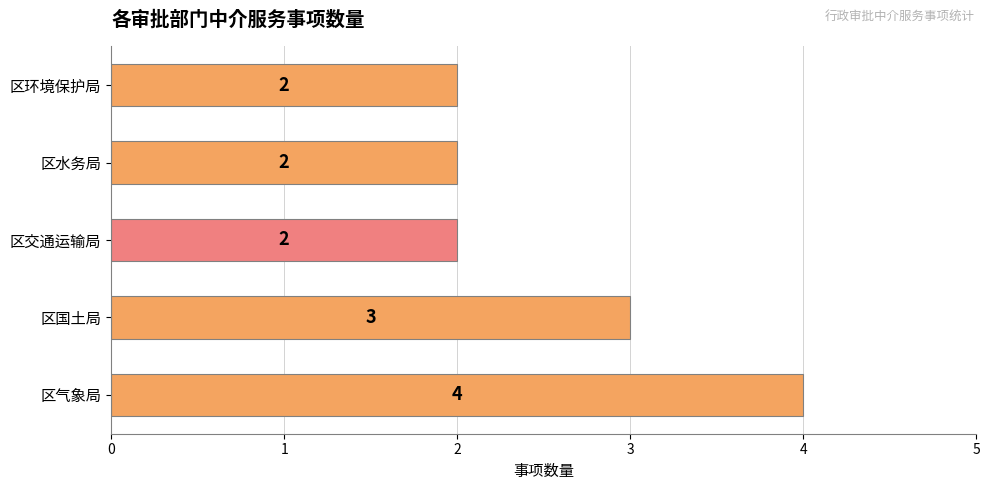

How many values exceed 2?

2